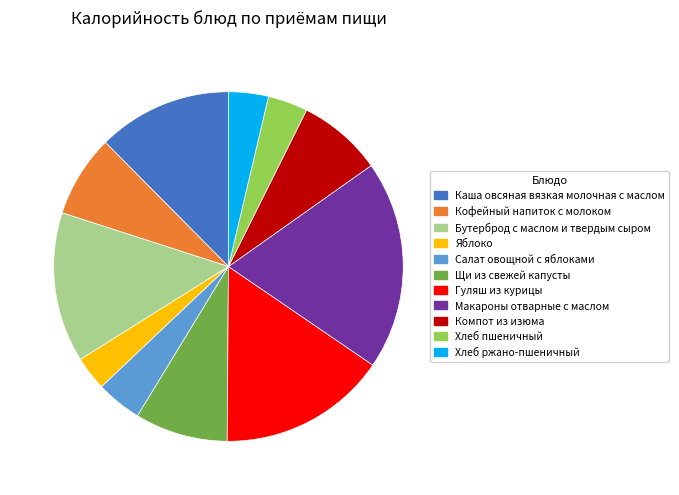

Approximately how many times larger is the value at Хлеб пшеничный compared to Яблоко?

1.2